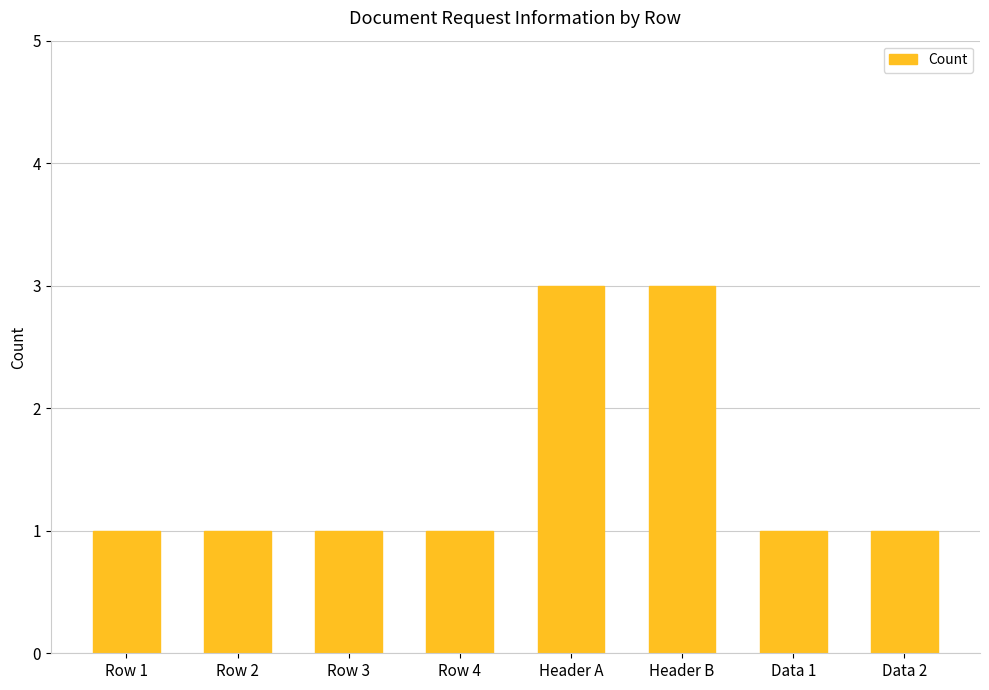

What position from the right is Data 1?

2